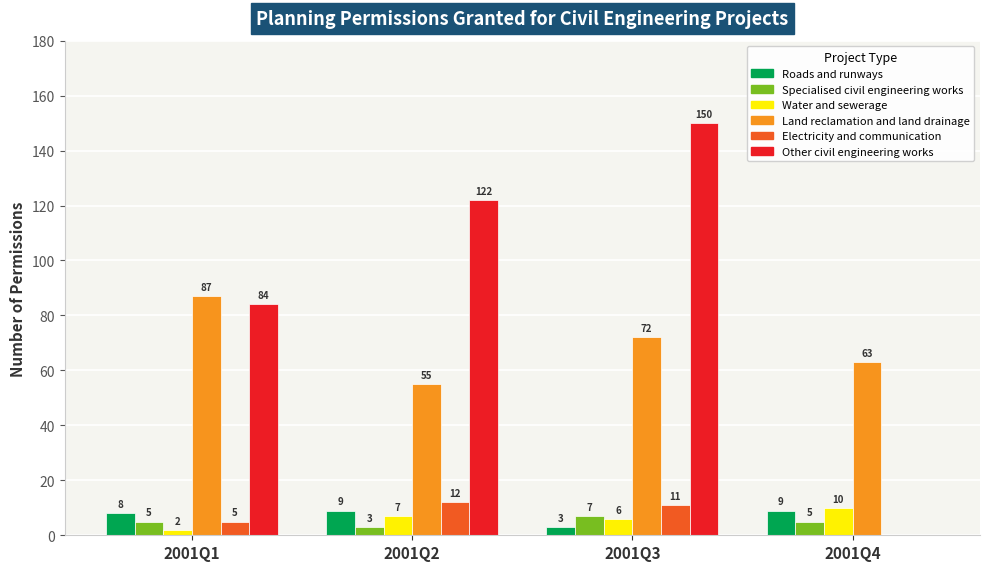

Reading left to right, extract all data points from this chart.

Roads and runways: 2001Q1=8	2001Q2=9	2001Q3=3	2001Q4=9
Specialised civil engineering works: 2001Q1=5	2001Q2=3	2001Q3=7	2001Q4=5
Water and sewerage: 2001Q1=2	2001Q2=7	2001Q3=6	2001Q4=10
Land reclamation and land drainage: 2001Q1=87	2001Q2=55	2001Q3=72	2001Q4=63
Electricity and communication: 2001Q1=5	2001Q2=12	2001Q3=11	2001Q4=0
Other civil engineering works: 2001Q1=84	2001Q2=122	2001Q3=150	2001Q4=0